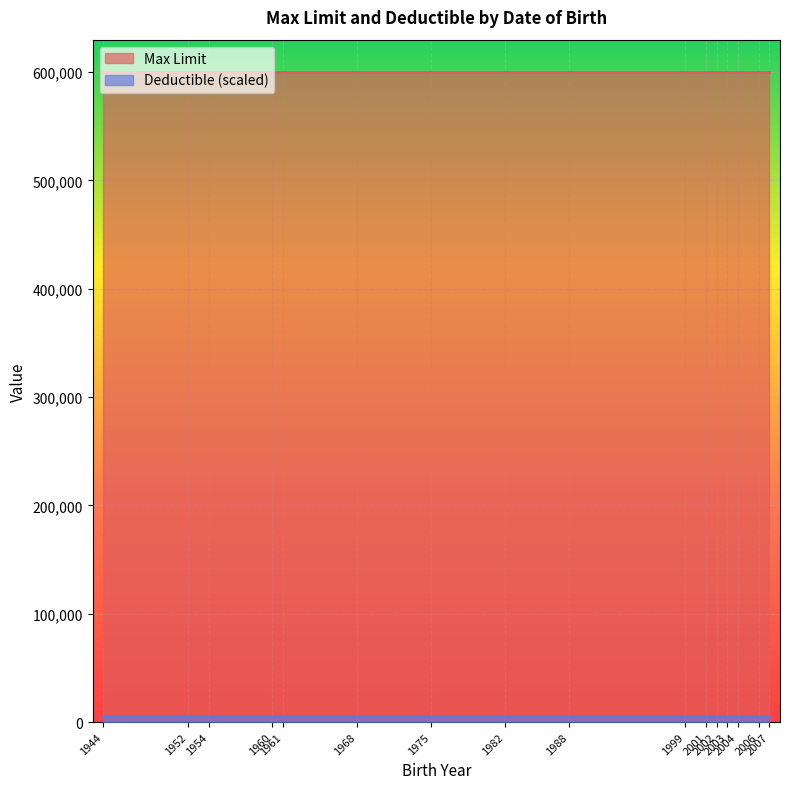

What is the average value of the Max Limit series?

600000